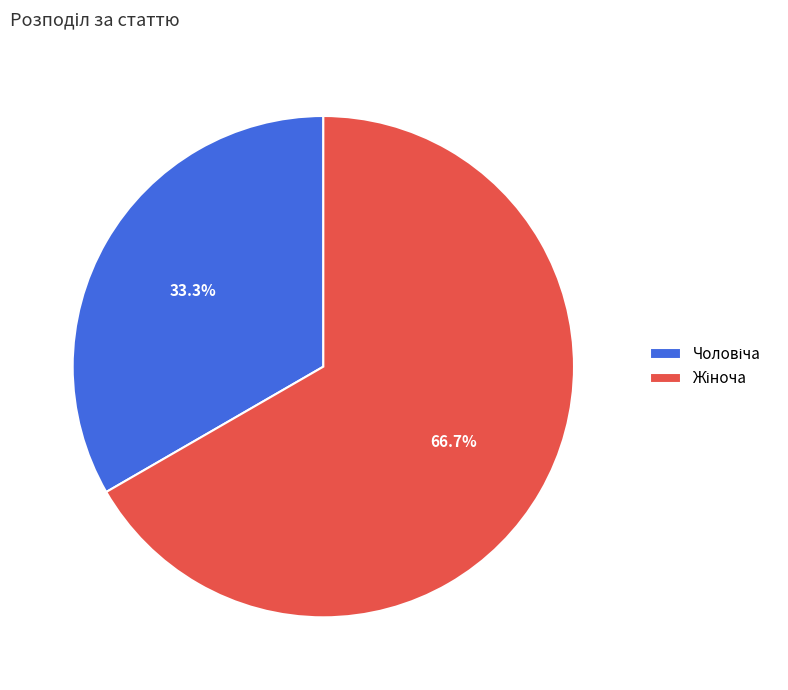

Count the number of slices in the pie.

2